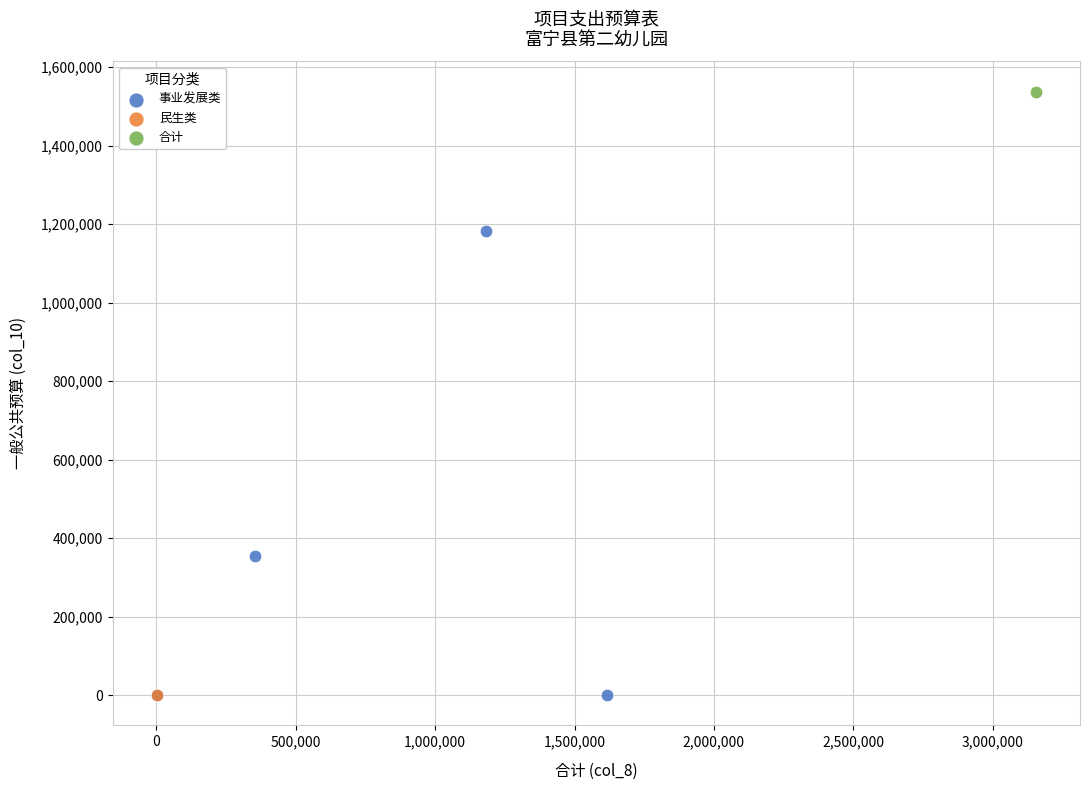

What are all the series names shown in the legend?

事业发展类, 民生类, 合计